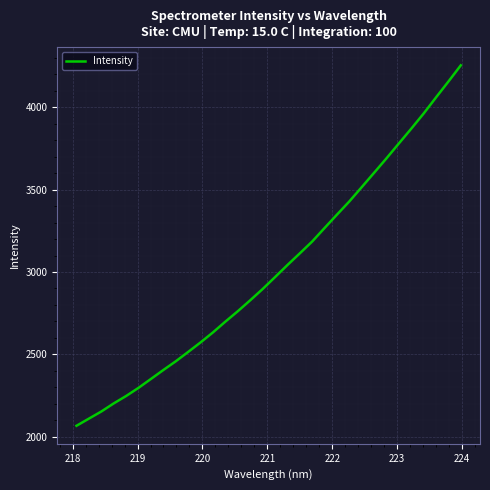

Is this an area chart (filled region under the line)?

No